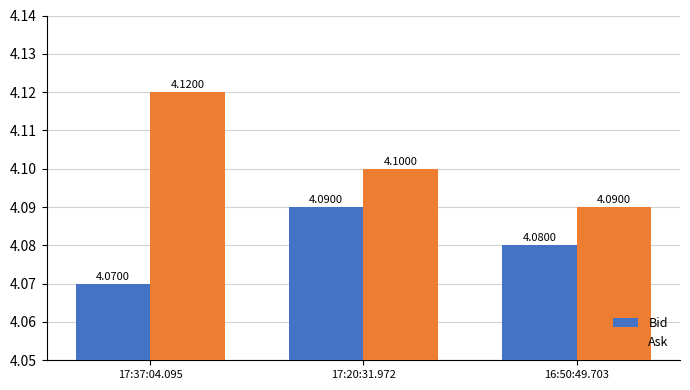

Count the number of data series in this chart.

2